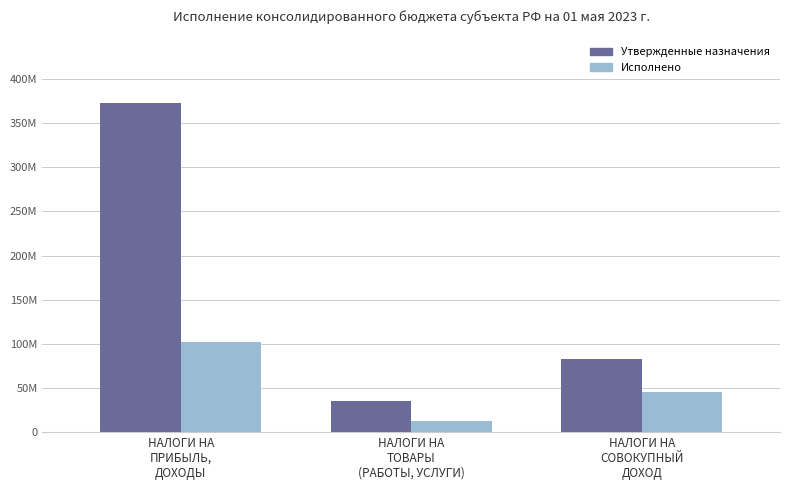

What are all the series names shown in the legend?

Утвержденные назначения, Исполнено